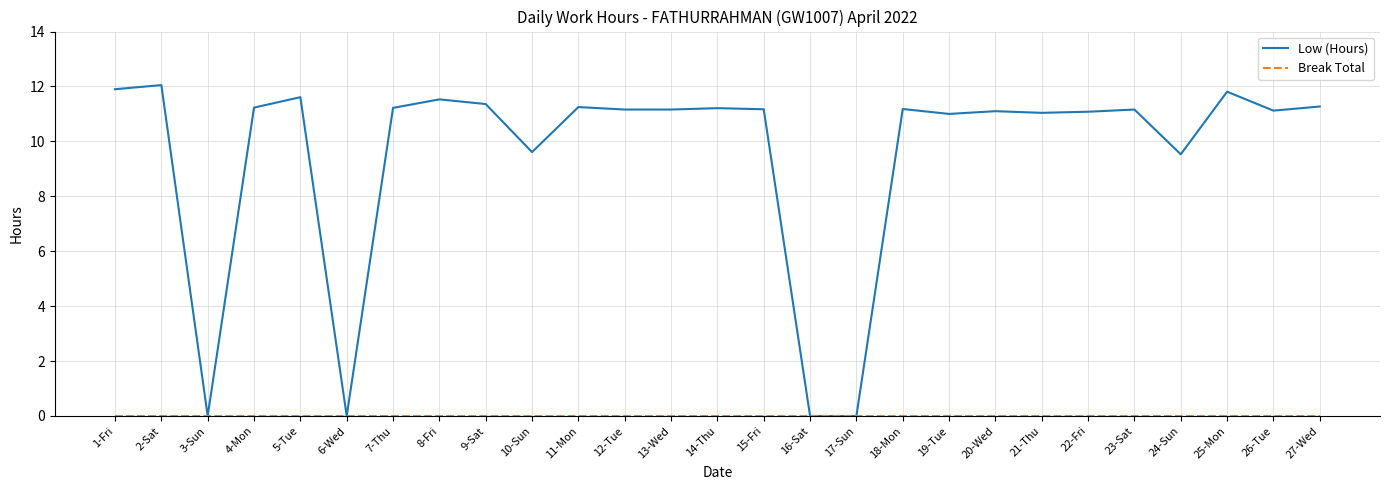

What is the sum of all Low (Hours) values?

256.8